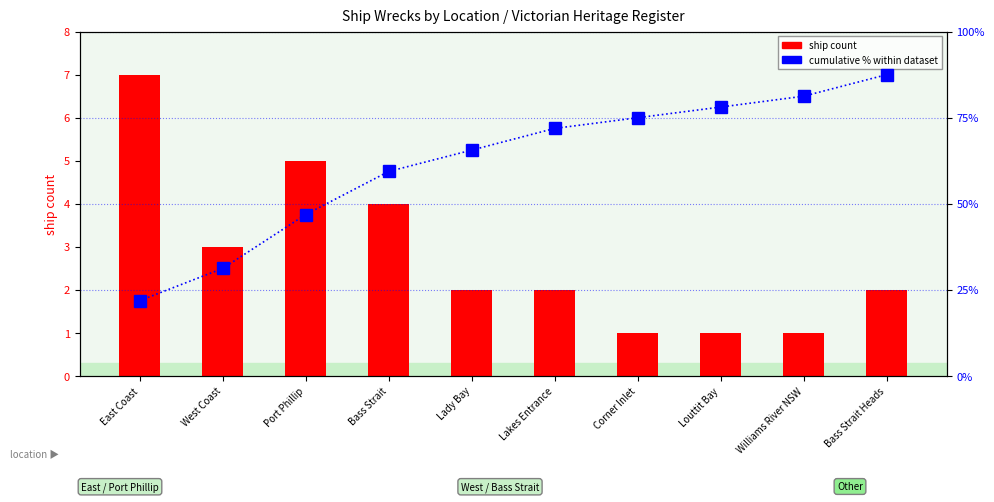

What is the label of the 5th bar from the left?

Lady Bay